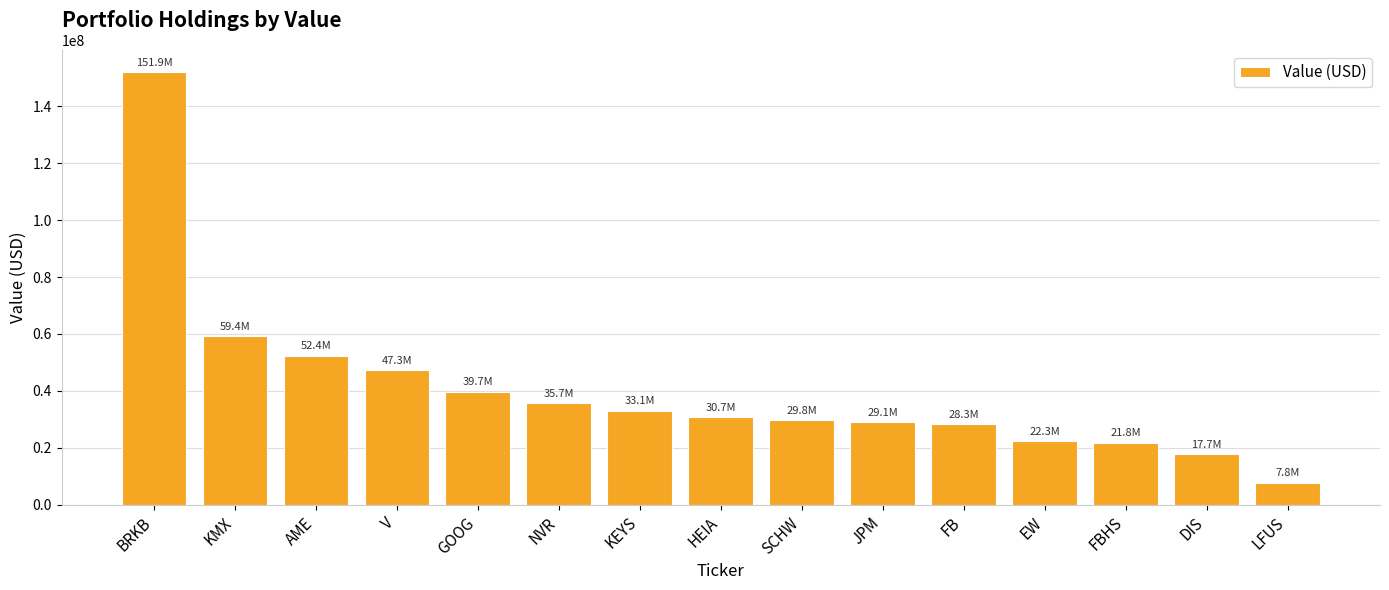

What is the sum of all values?

606990000